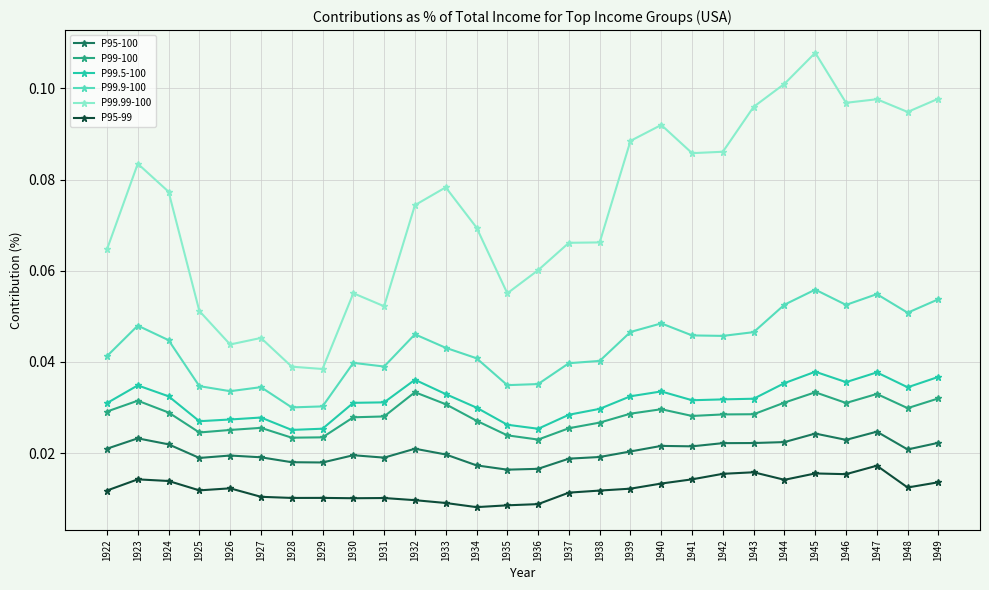

What are all the series names shown in the legend?

P95-100, P99-100, P99.5-100, P99.9-100, P99.99-100, P95-99